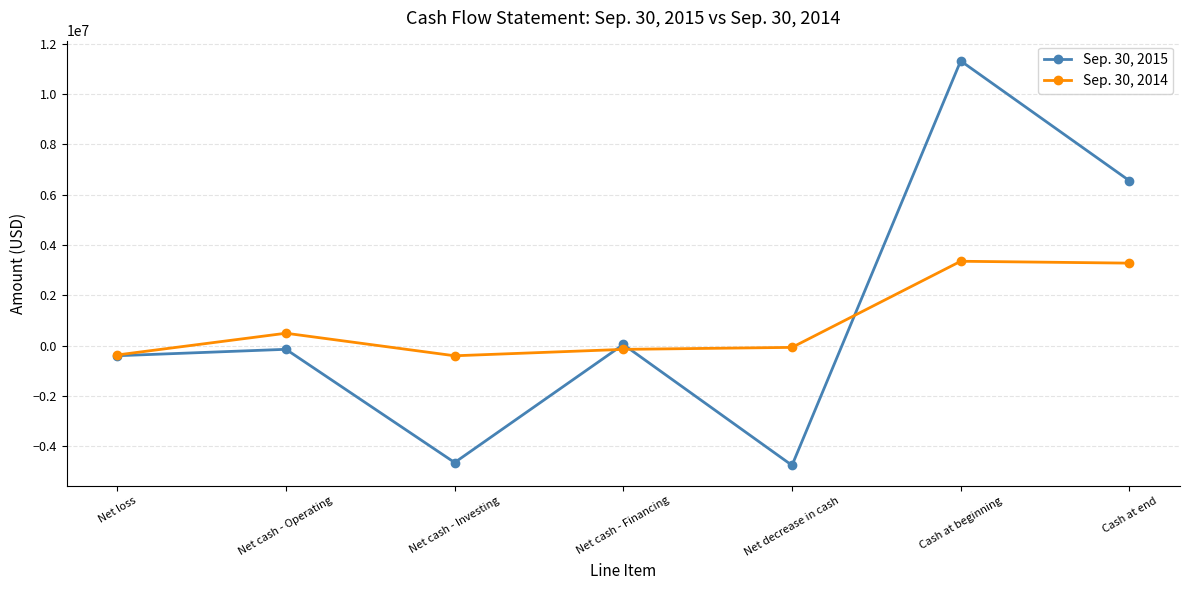

Which series has the largest total across all categories?

Sep. 30, 2015